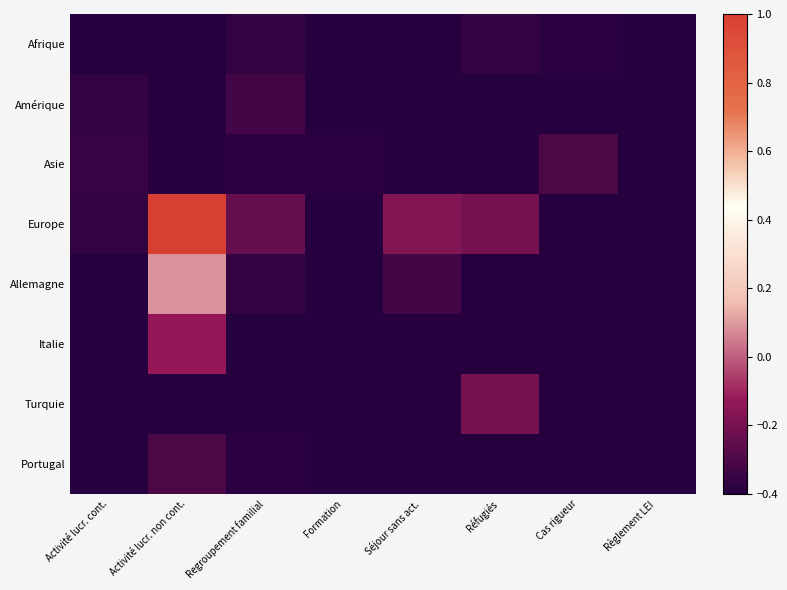

Rank the series by their maximum value, from highest to lowest.

Europe, Allemagne, Italie, Turquie, Asie, Portugal, Amérique, Afrique